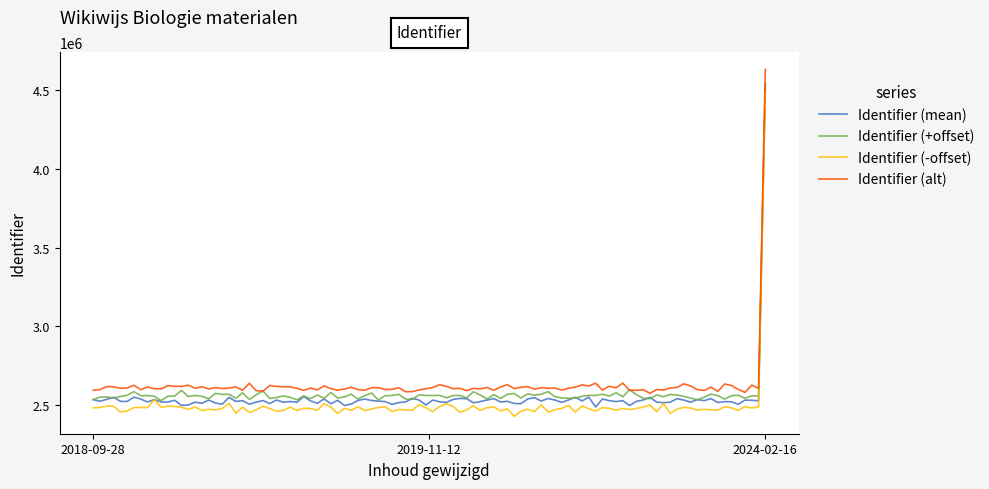

Does the chart display data point markers on the line(s)?

No